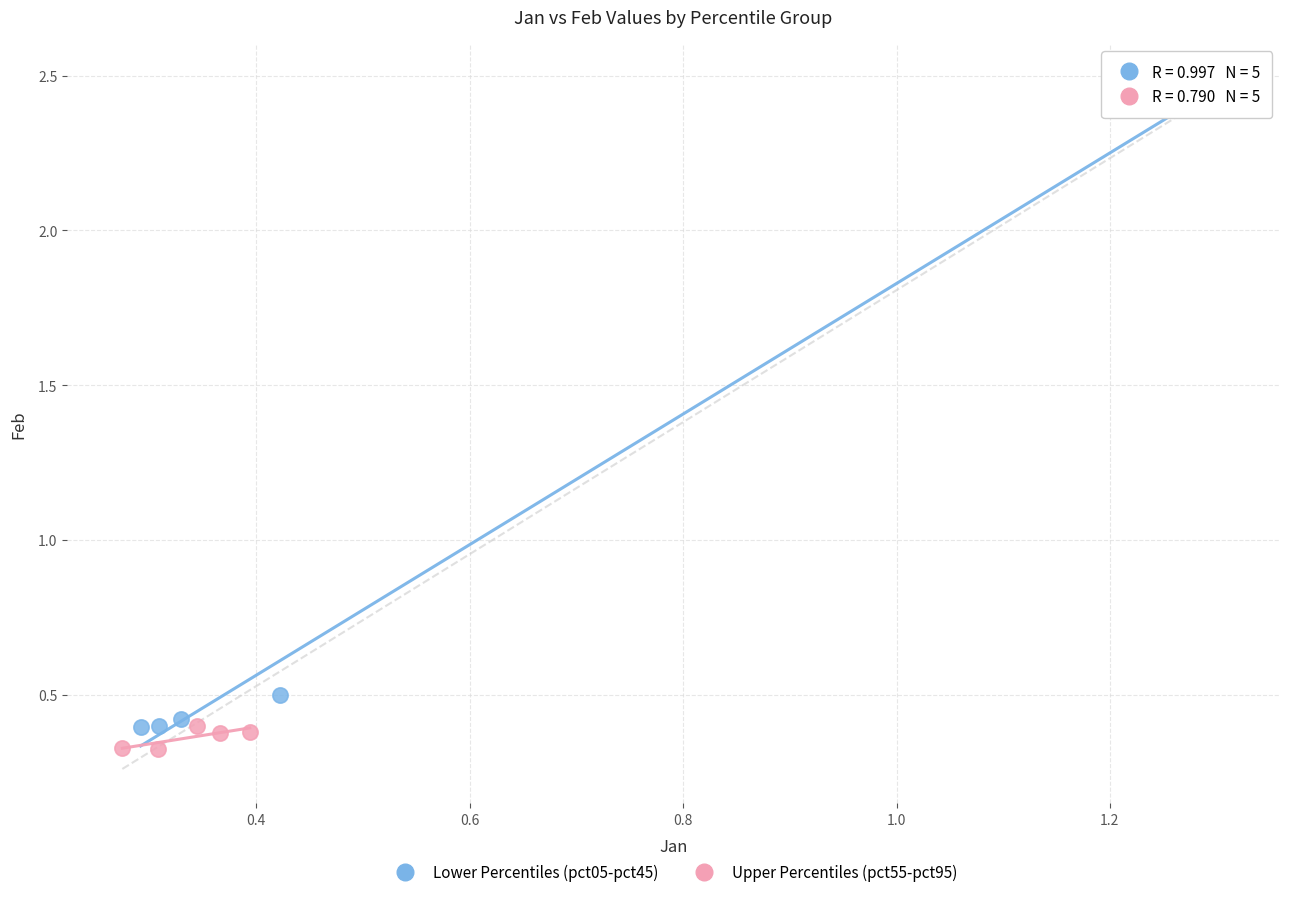

Which series reaches the maximum Y coordinate?

Lower Percentiles (pct05-pct45)